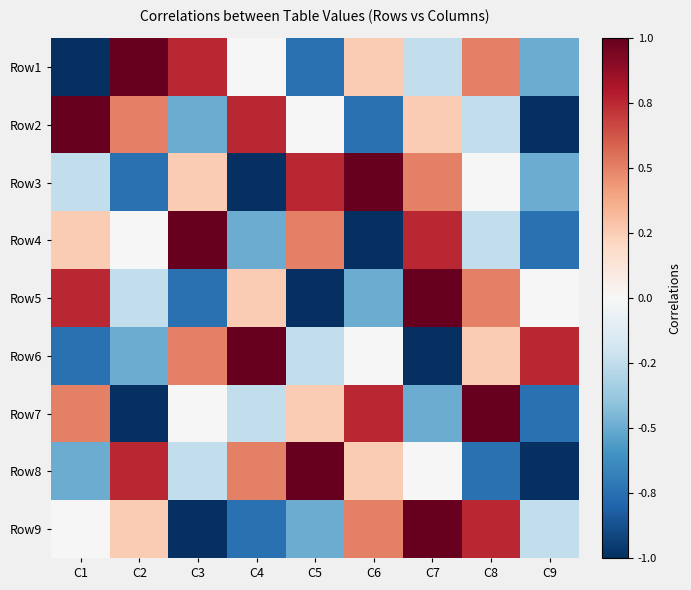

Rank the series by their maximum value, from lowest to highest.

Row1, Row2, Row3, Row4, Row5, Row6, Row7, Row8, Row9